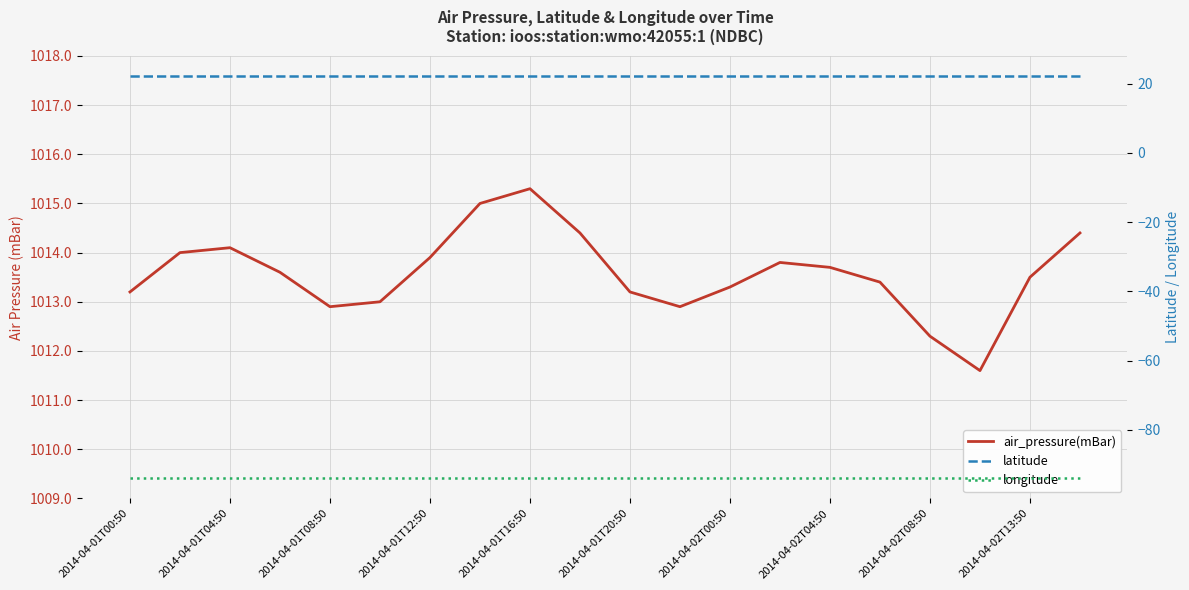

How many data points does each series have?

20